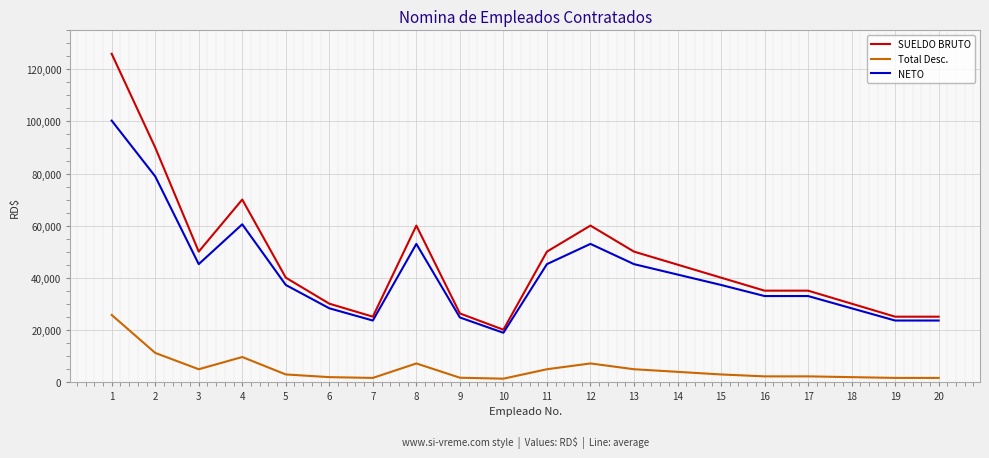

The value of Total Desc. at 11 is 4809.0. True or false?

True